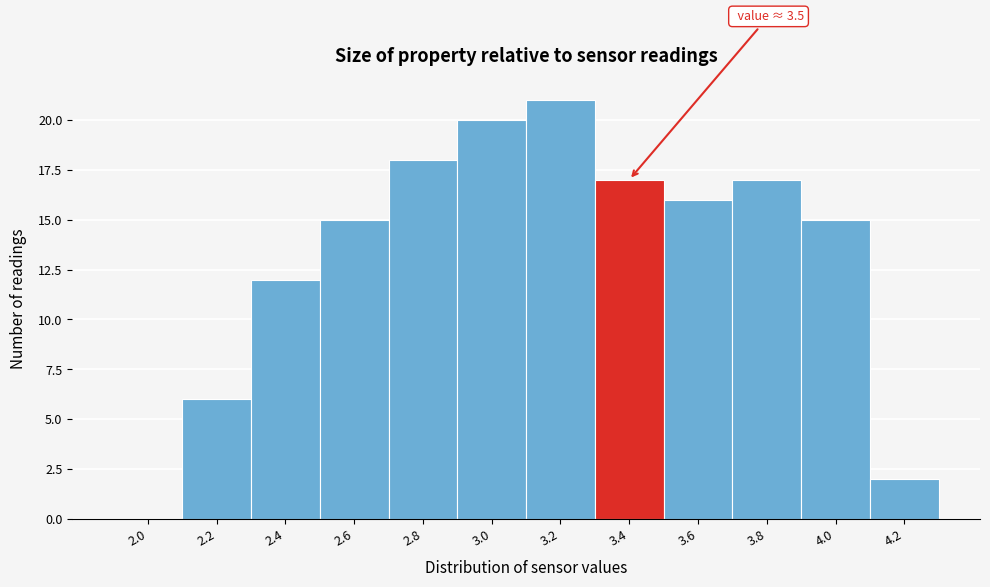

Reading left to right, transcribe all the data shown in this chart.

2.0=0	2.2=6	2.4=12	2.6=15	2.8=18	3.0=20	3.2=21	3.4=17	3.6=16	3.8=17	4.0=15	4.2=2